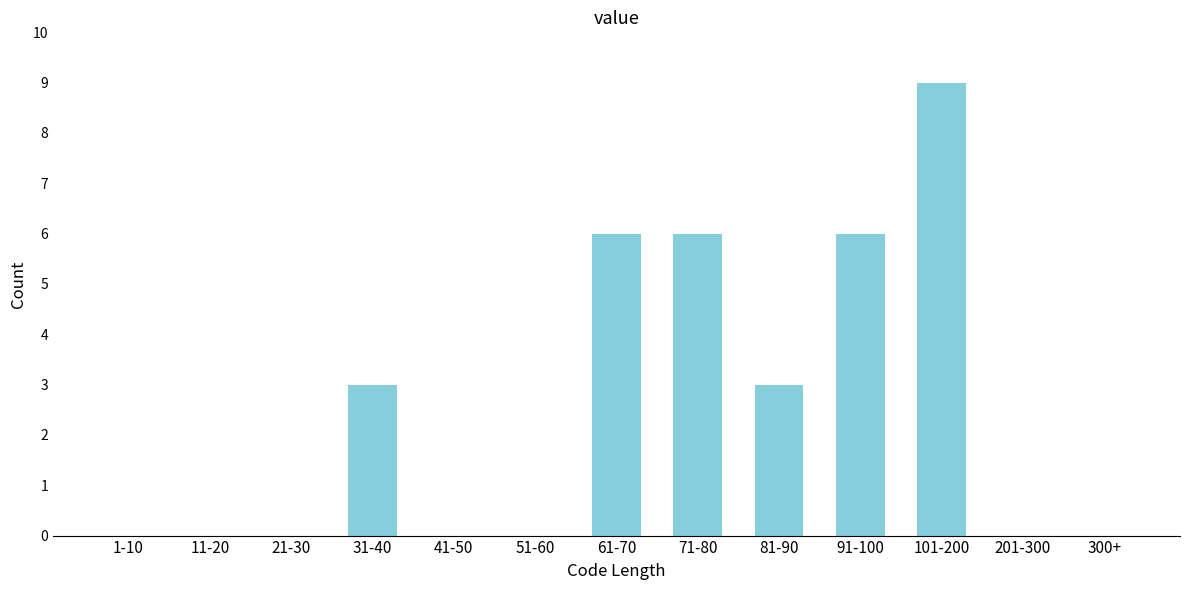

Reading left to right, transcribe all the data shown in this chart.

1-10=0	11-20=0	21-30=0	31-40=3	41-50=0	51-60=0	61-70=6	71-80=6	81-90=3	91-100=6	101-200=9	201-300=0	300+=0